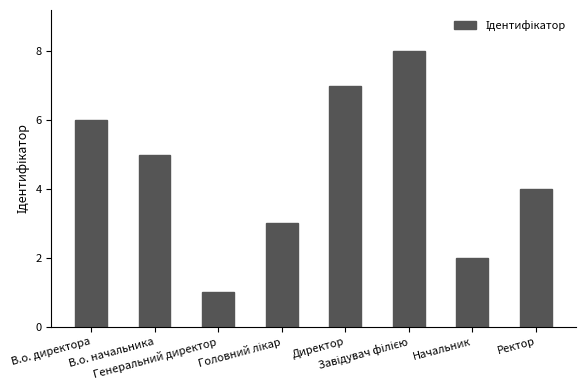

What position from the right is Ректор?

1